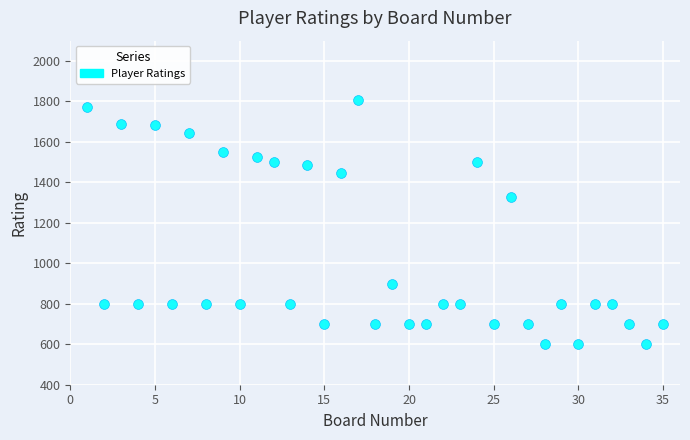

What is the range of X values (max minus min)?

34